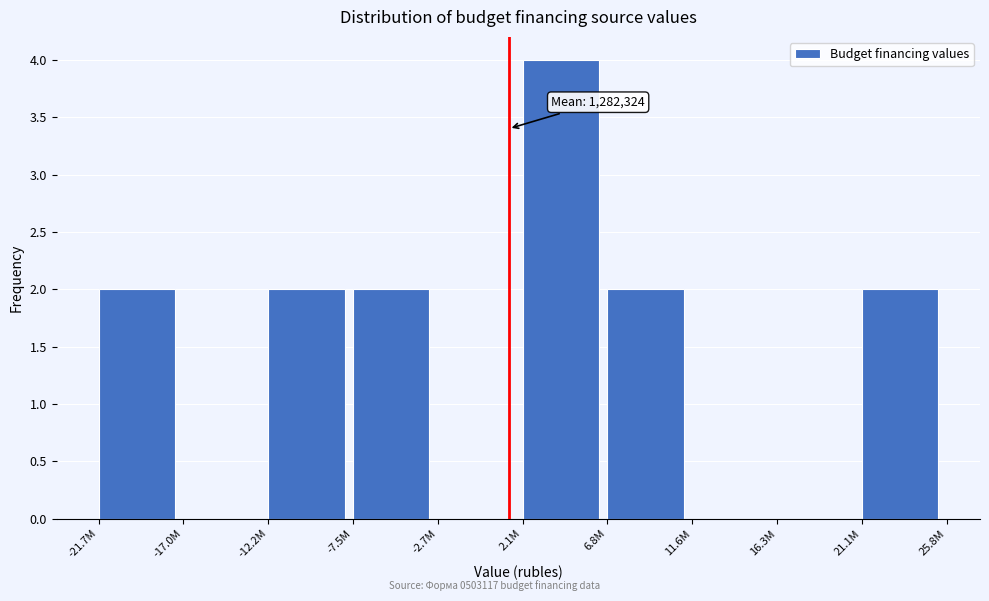

Reading left to right, list all the values displayed in this chart.

-21.7M=2	-17.0M=0	-12.2M=2	-7.5M=2	-2.7M=0	2.1M=4	6.8M=2	11.6M=0	16.3M=0	21.1M=2